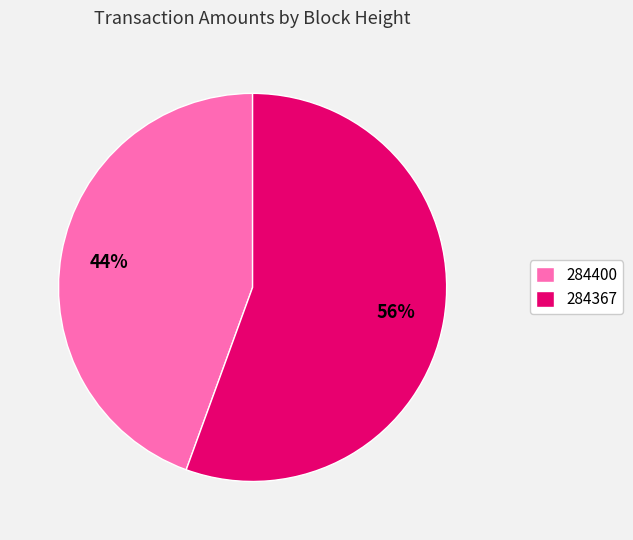

Do 284367 and 284400 together represent more than half of the pie?

Yes